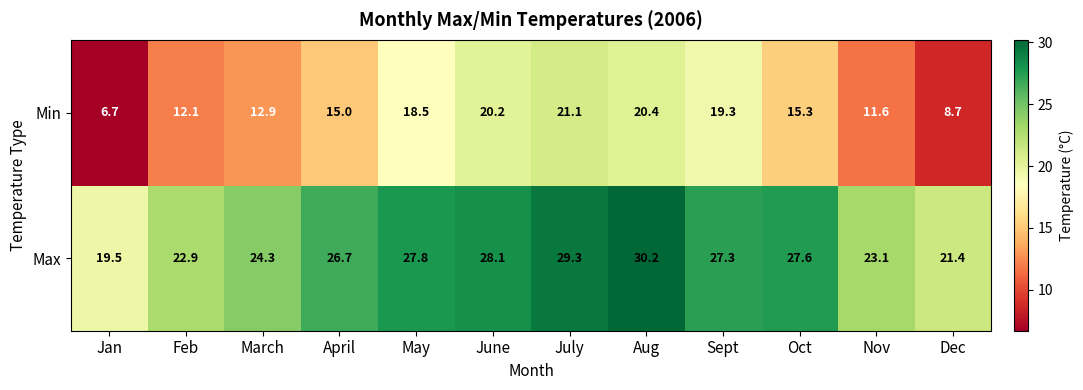

What is the average value of the Min series?

15.2